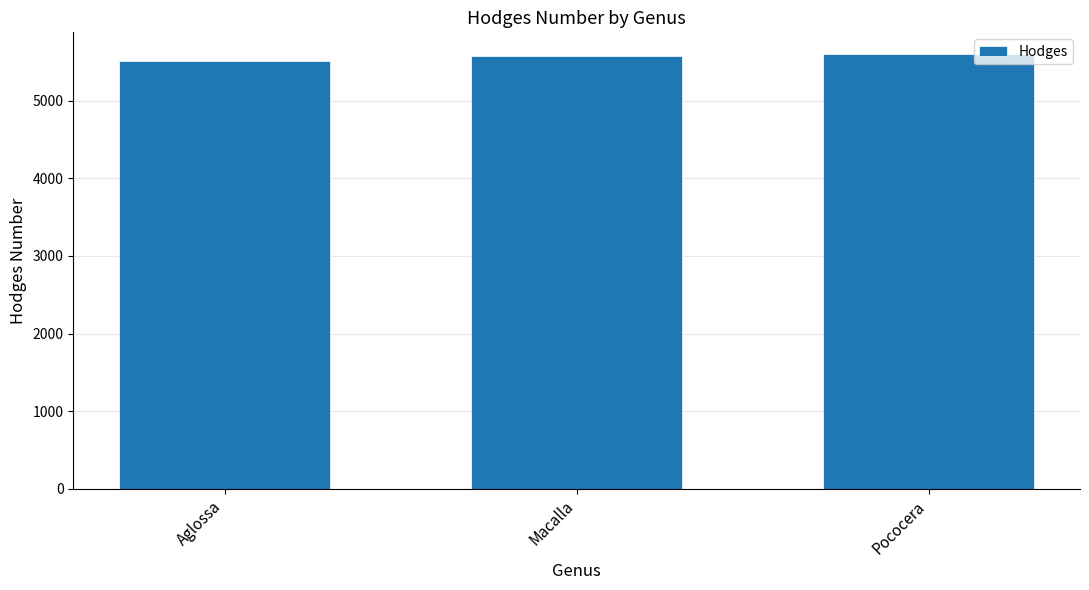

What is the ratio of the value at Macalla to the value at Aglossa?

1.0